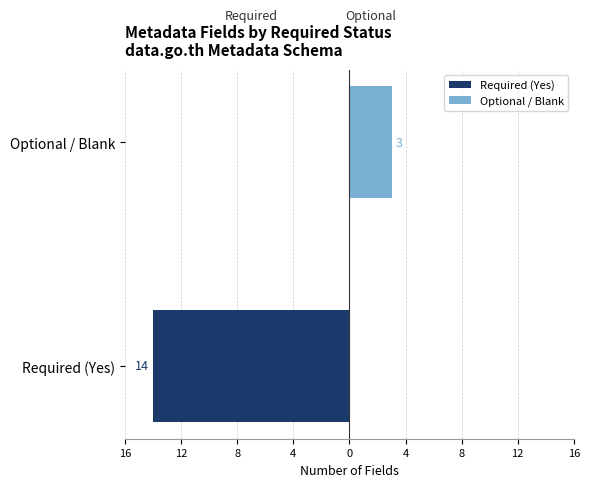

How many bars are there in each group?

2